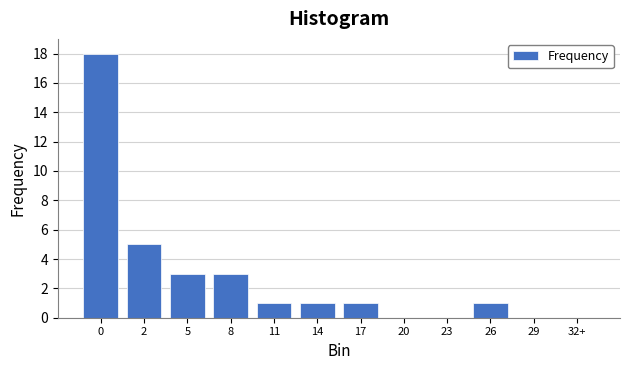

Reading left to right, what are all the values shown in this chart?

0=18	2=5	5=3	8=3	11=1	14=1	17=1	20=0	23=0	26=1	29=0	32+=0